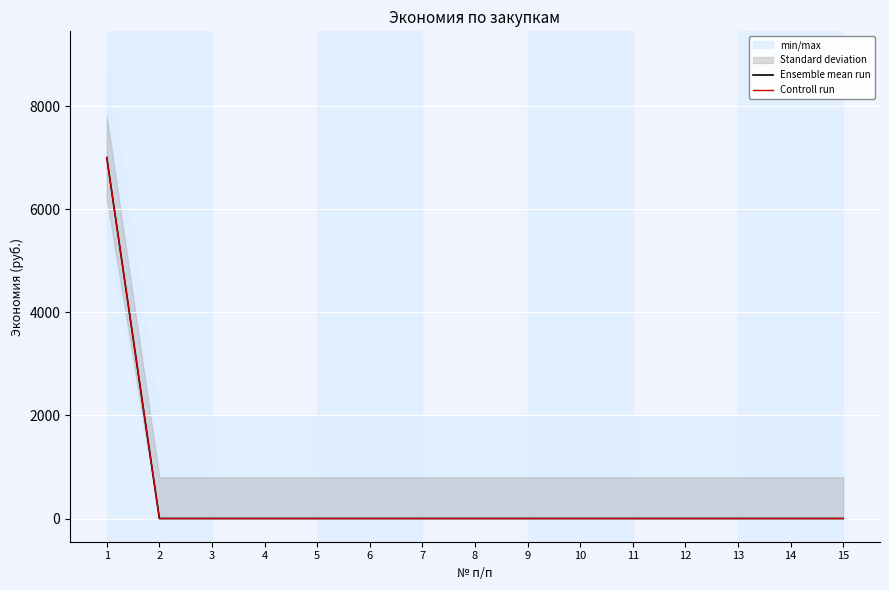

At which label is Ensemble mean run closest to 3500?

1